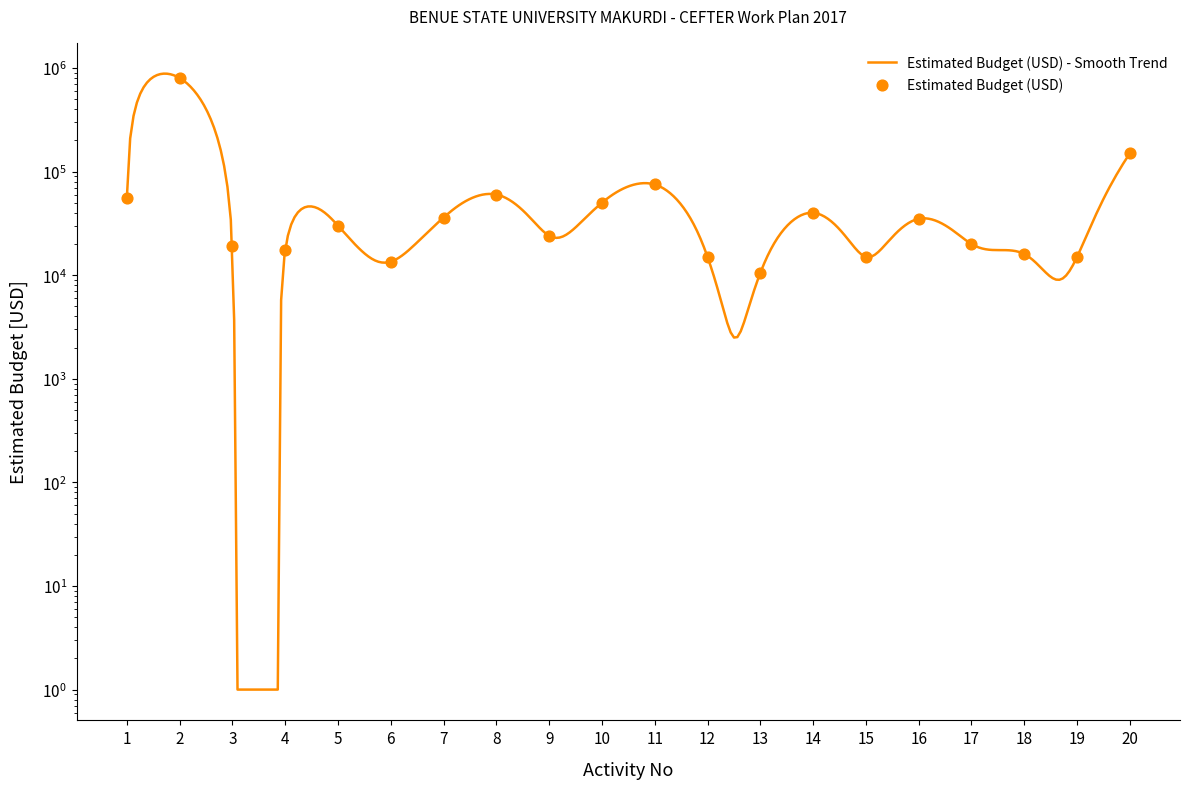

Between 16 and 15, which is larger?

16